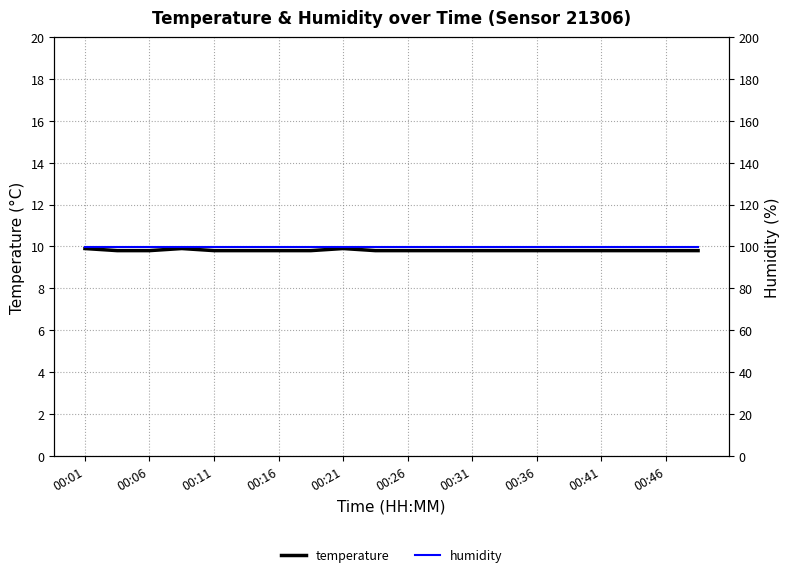

Rank the series by their maximum value, from lowest to highest.

temperature, humidity